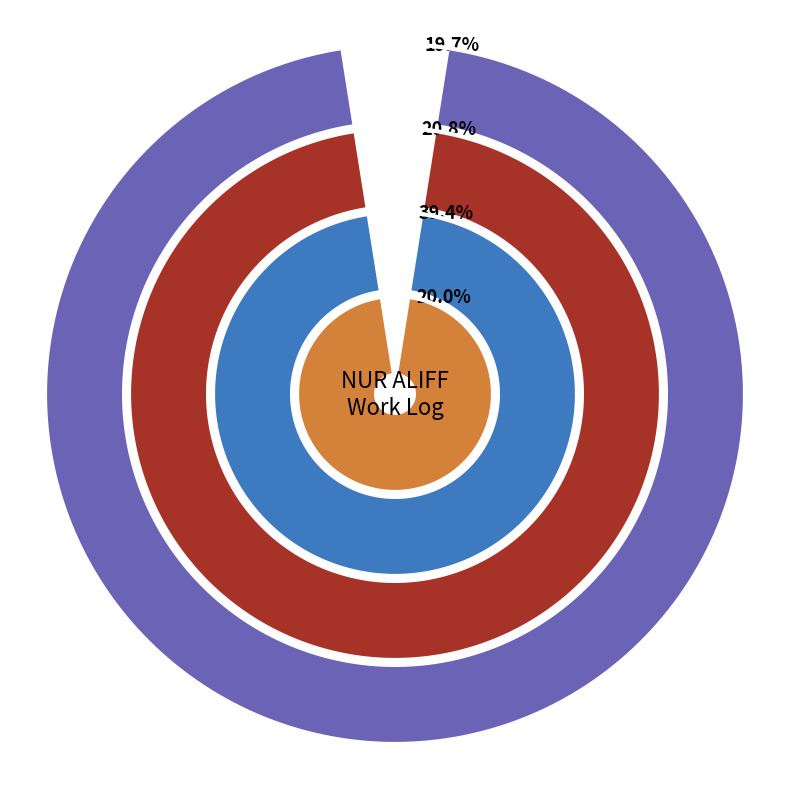

Combined, do Sun and Tue account for over 50%?

No